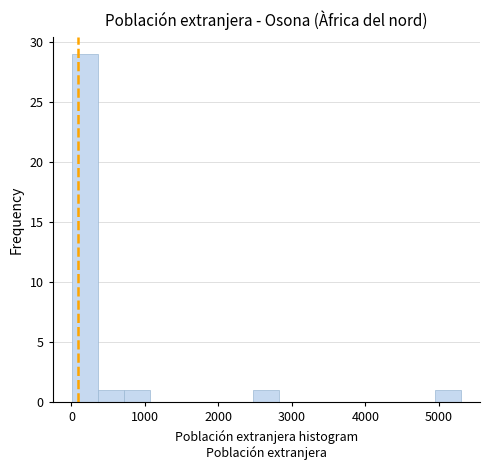

Read against the x-axis, roughly where is the centre of the tallest bar?

200